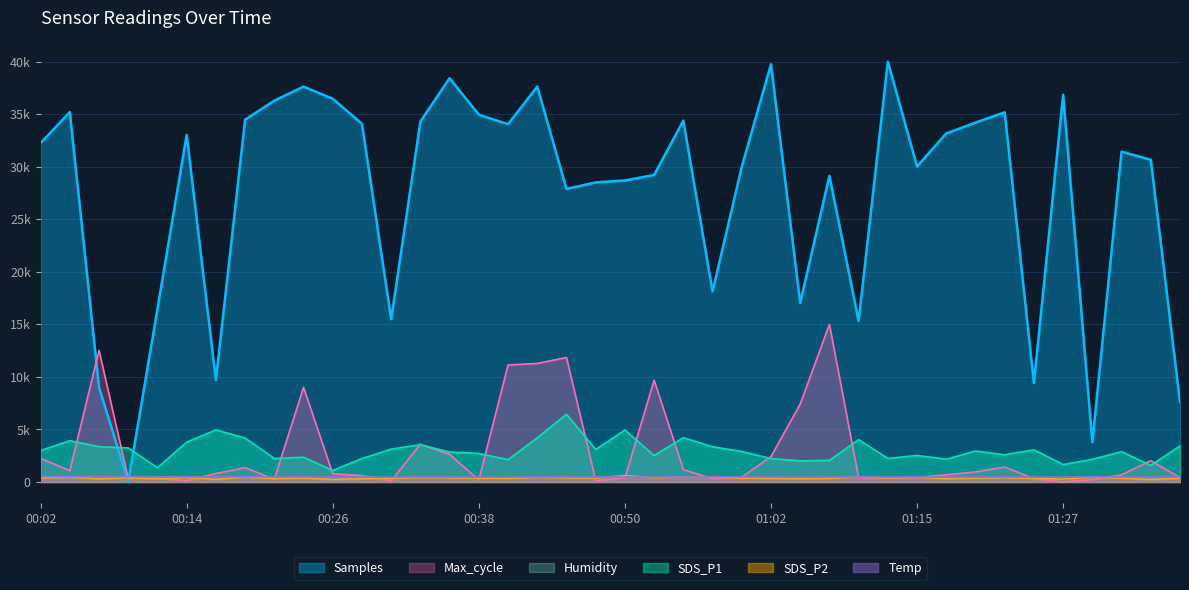

Where is the first local maximum for SDS_P1?

00:04